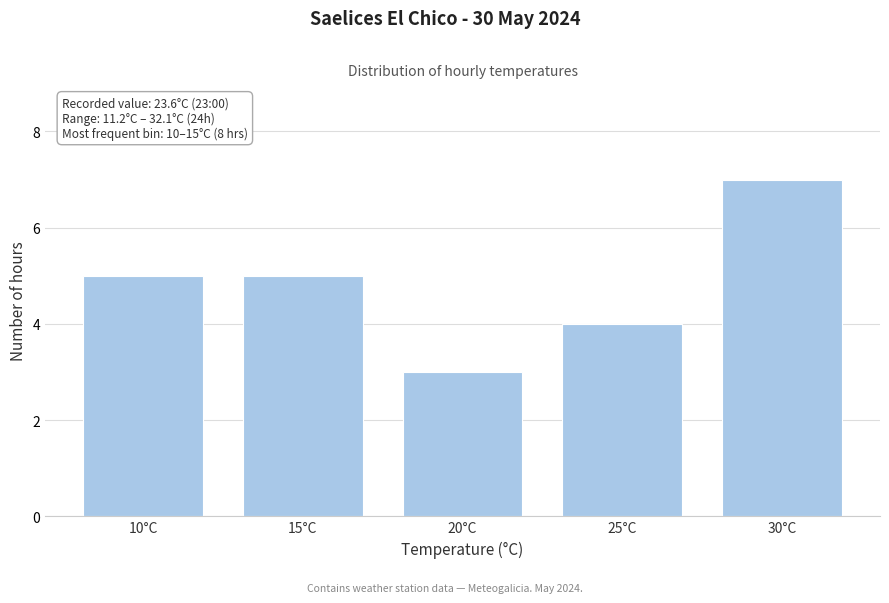

Reading left to right, extract all data points from this chart.

5	5	3	4	7